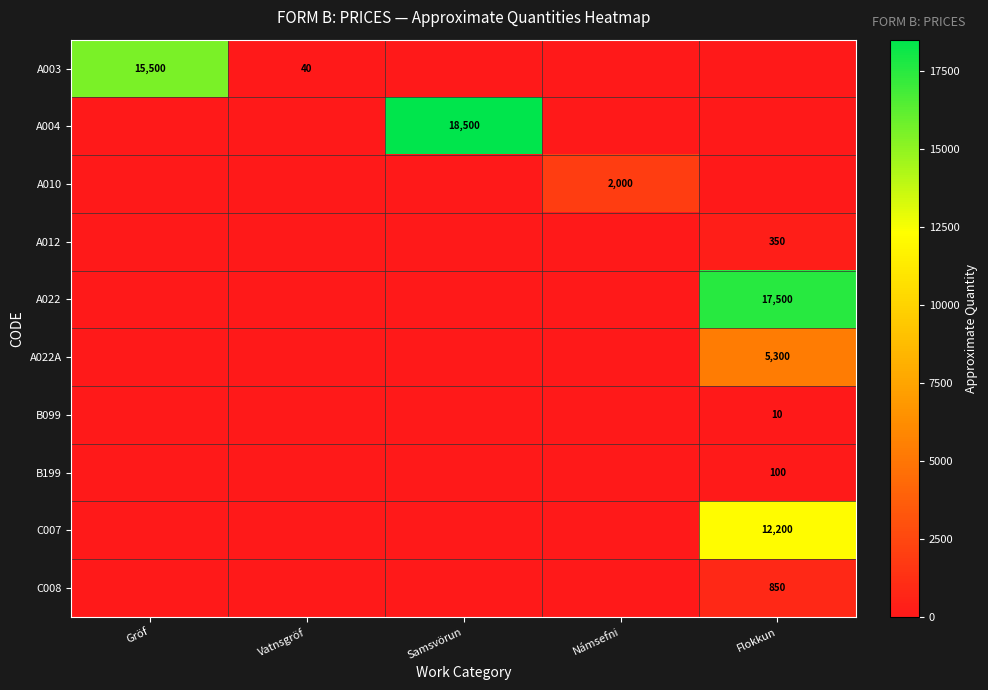

True or false: A022 has a value of 29451 at Flokkun.

False